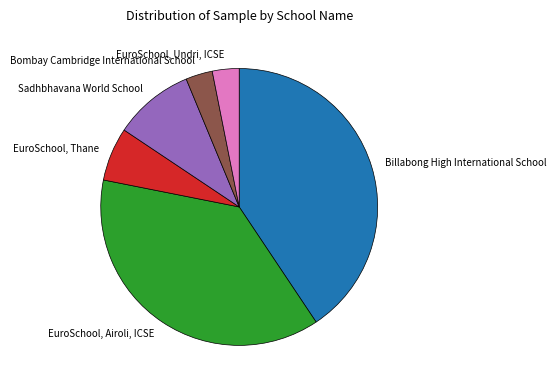

Is there any slice that represents more than half of the pie?

No